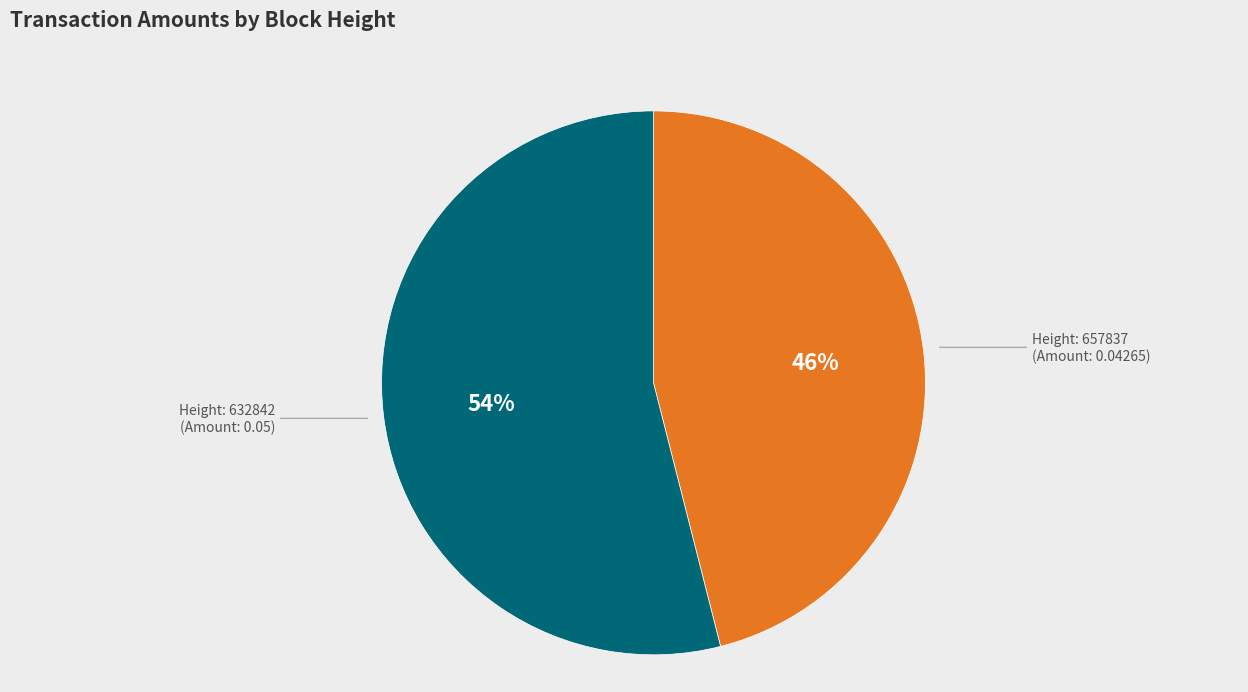

To the nearest percent, what is the average slice percentage?

50%